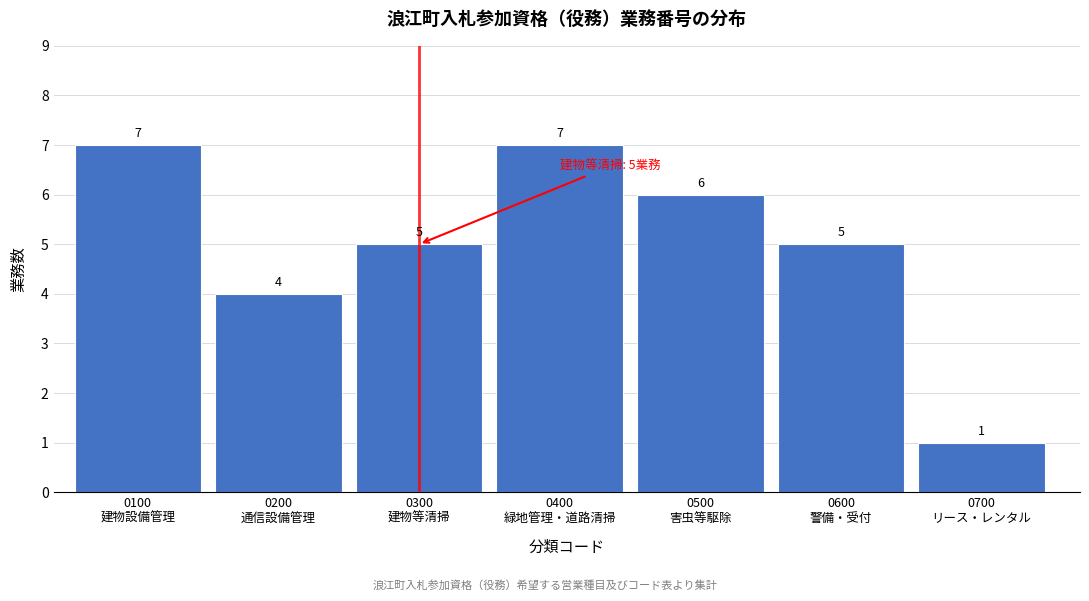

Reading left to right, transcribe all the data shown in this chart.

7	4	5	7	6	5	1